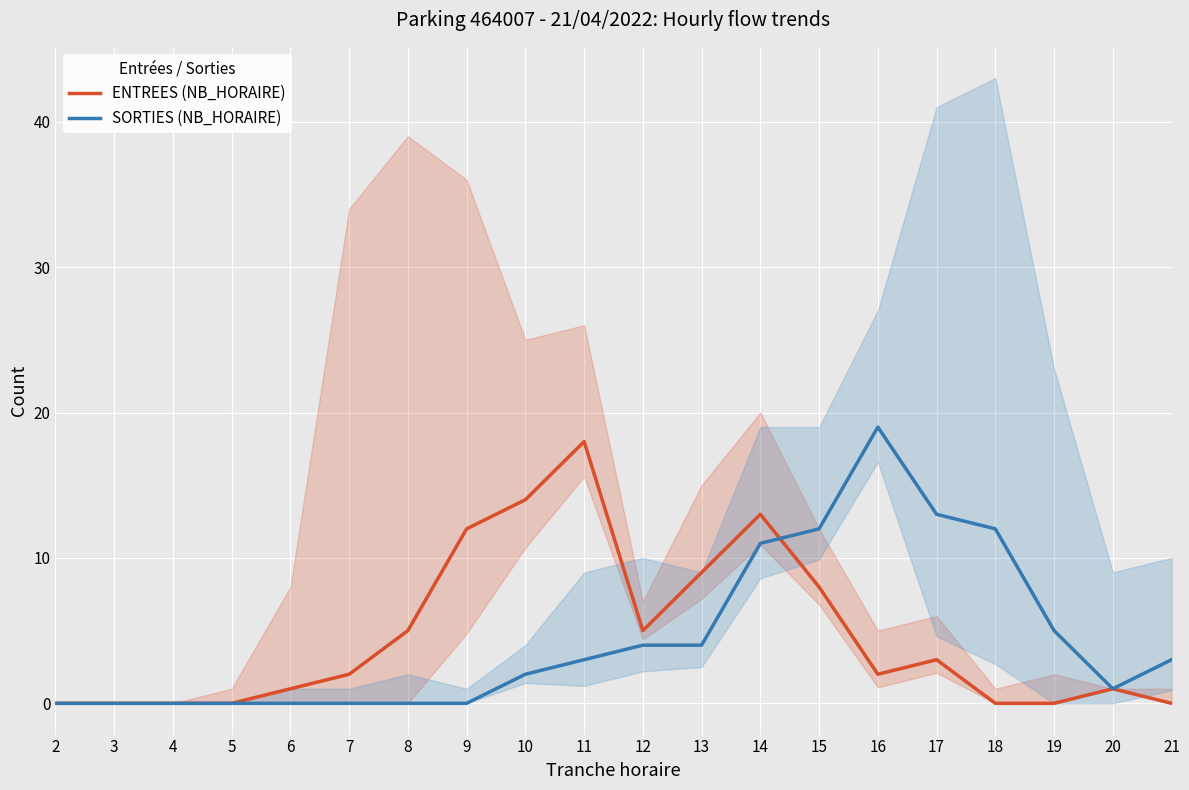

Which series has the largest range (max minus min)?

SORTIES (NB_HORAIRE)